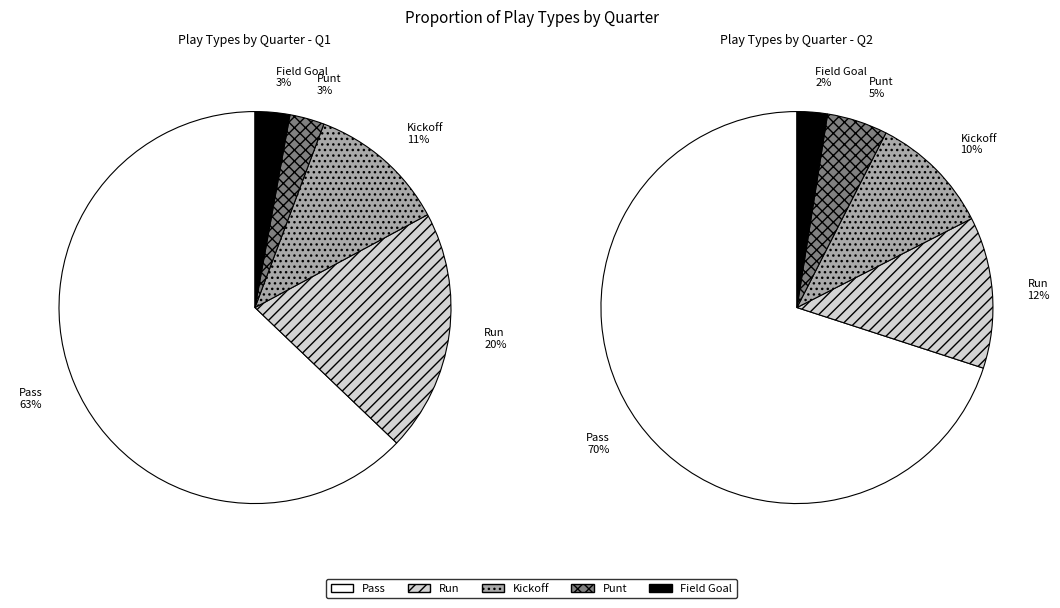

Does Q1 represent more than half of the total?

No